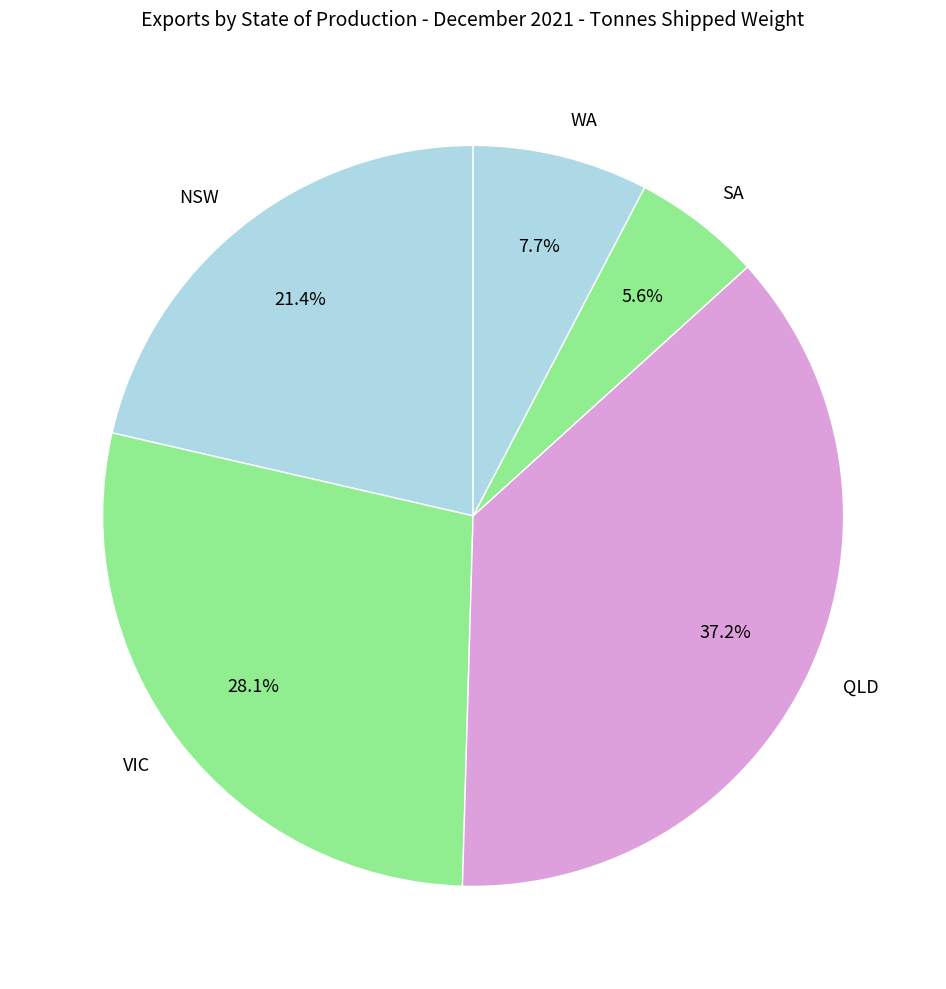

What percentage is the VIC slice, to the nearest percent?

28%